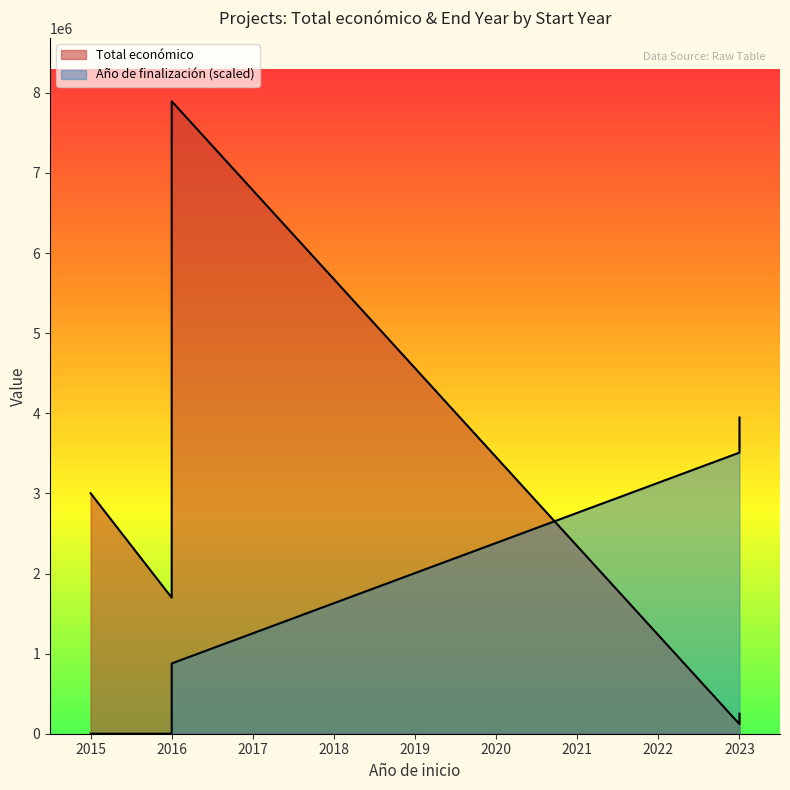

What is the difference between the maximum and minimum values in the Año de finalización series?

3947828.5